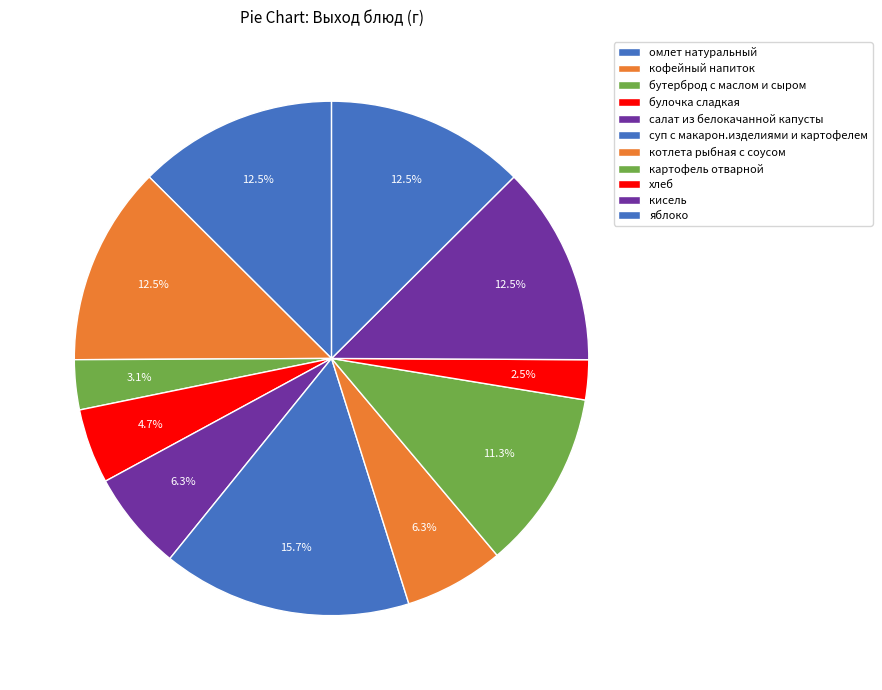

How many slices are in this pie chart?

11